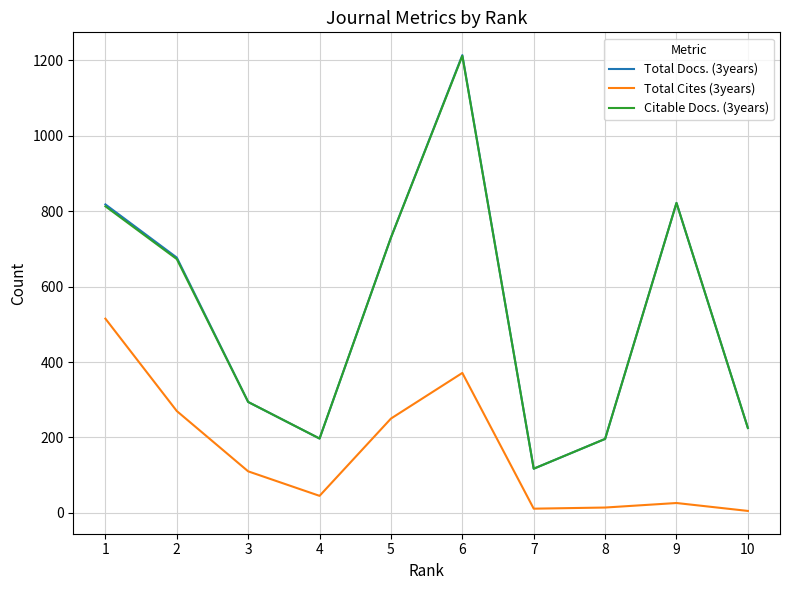

What is the greatest value displayed?

1214